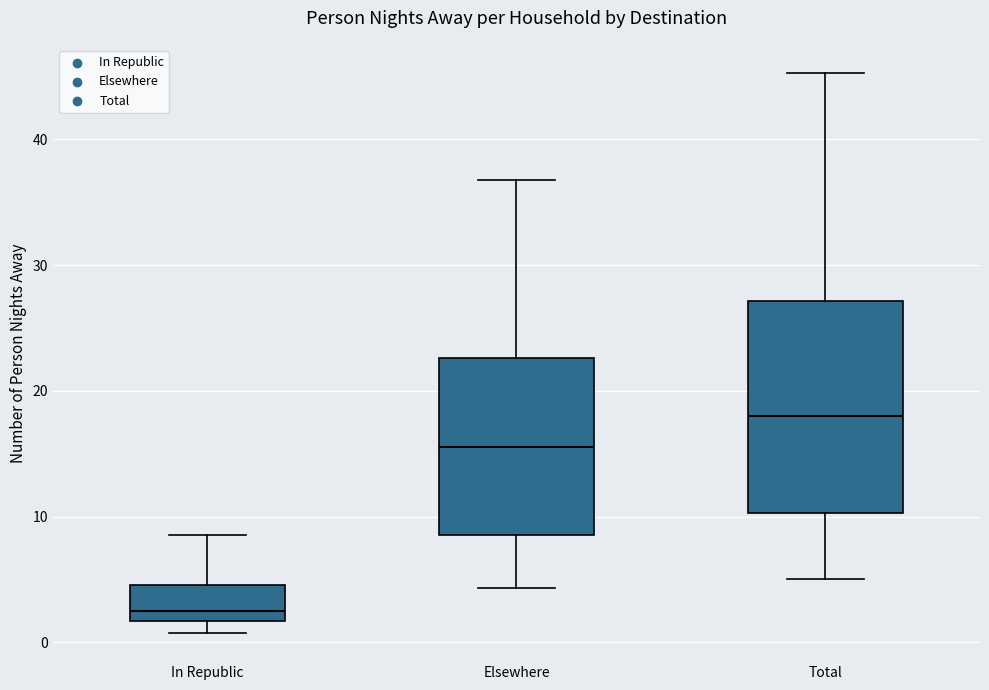

Where does the upper whisker of the box for Total end on the y-axis? The values are not printed on the chart, so give them approximately, as read against the axis.

45